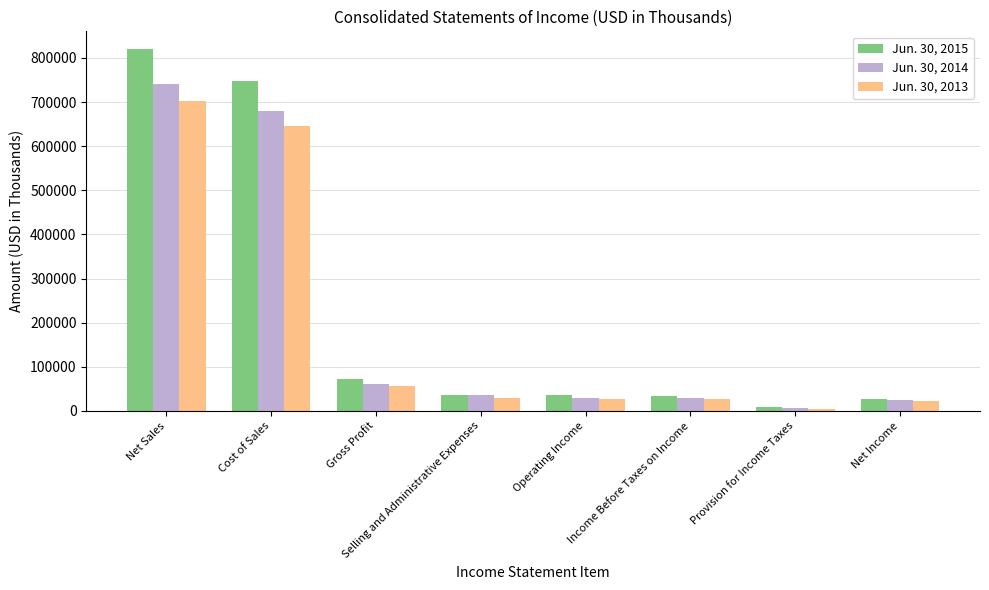

The value of Jun. 30, 2014 at Gross Profit is 60996. True or false?

True